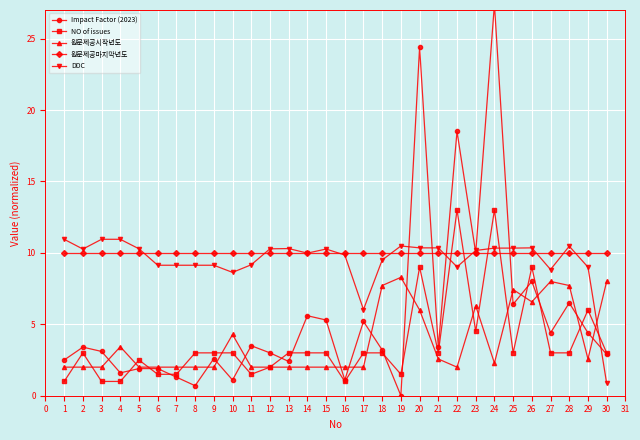

How many values in the Impact Factor (2023) series exceed 3?

17